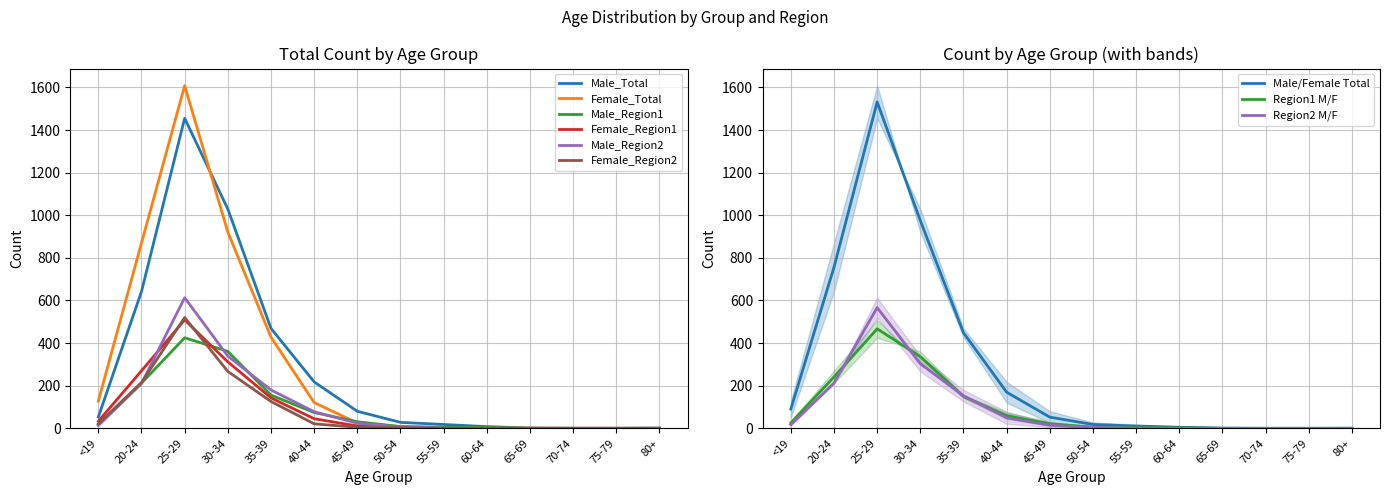

What is the maximum value shown in the chart?

1608